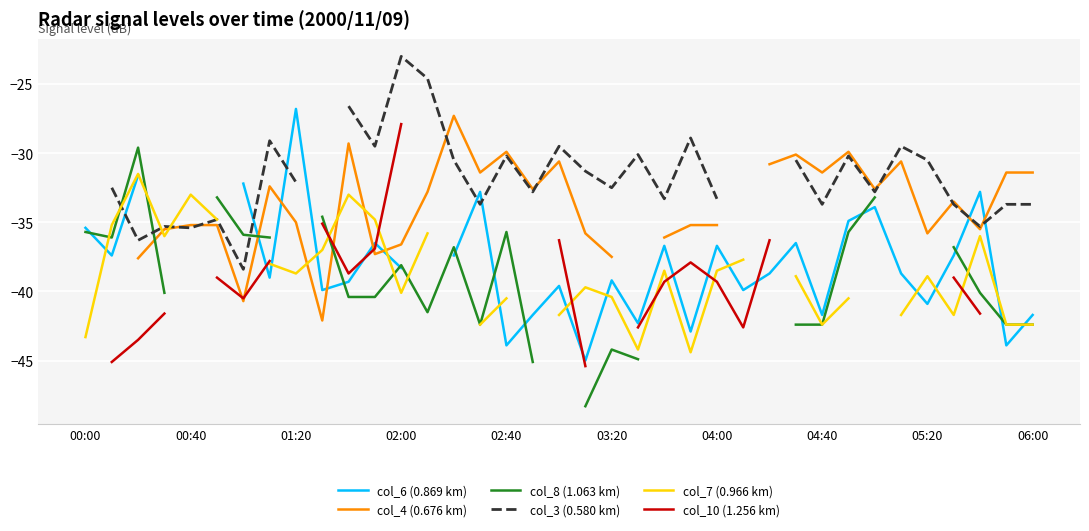

At how many categories does at least one series exceed -25?

2